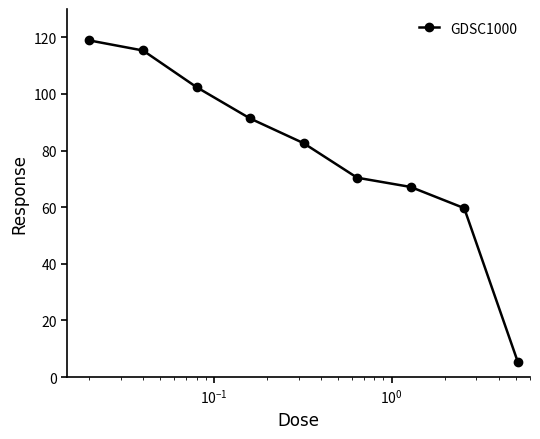

How many distinct data groups are displayed?

1